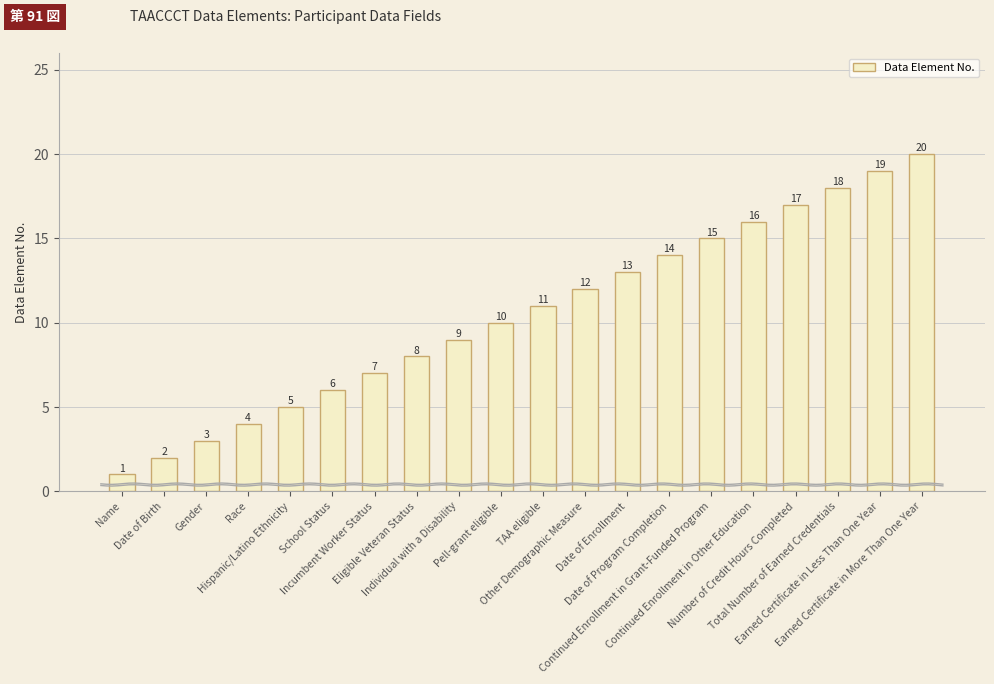

What is the ratio of the value at Name to the value at Other Demographic Measure?

0.1